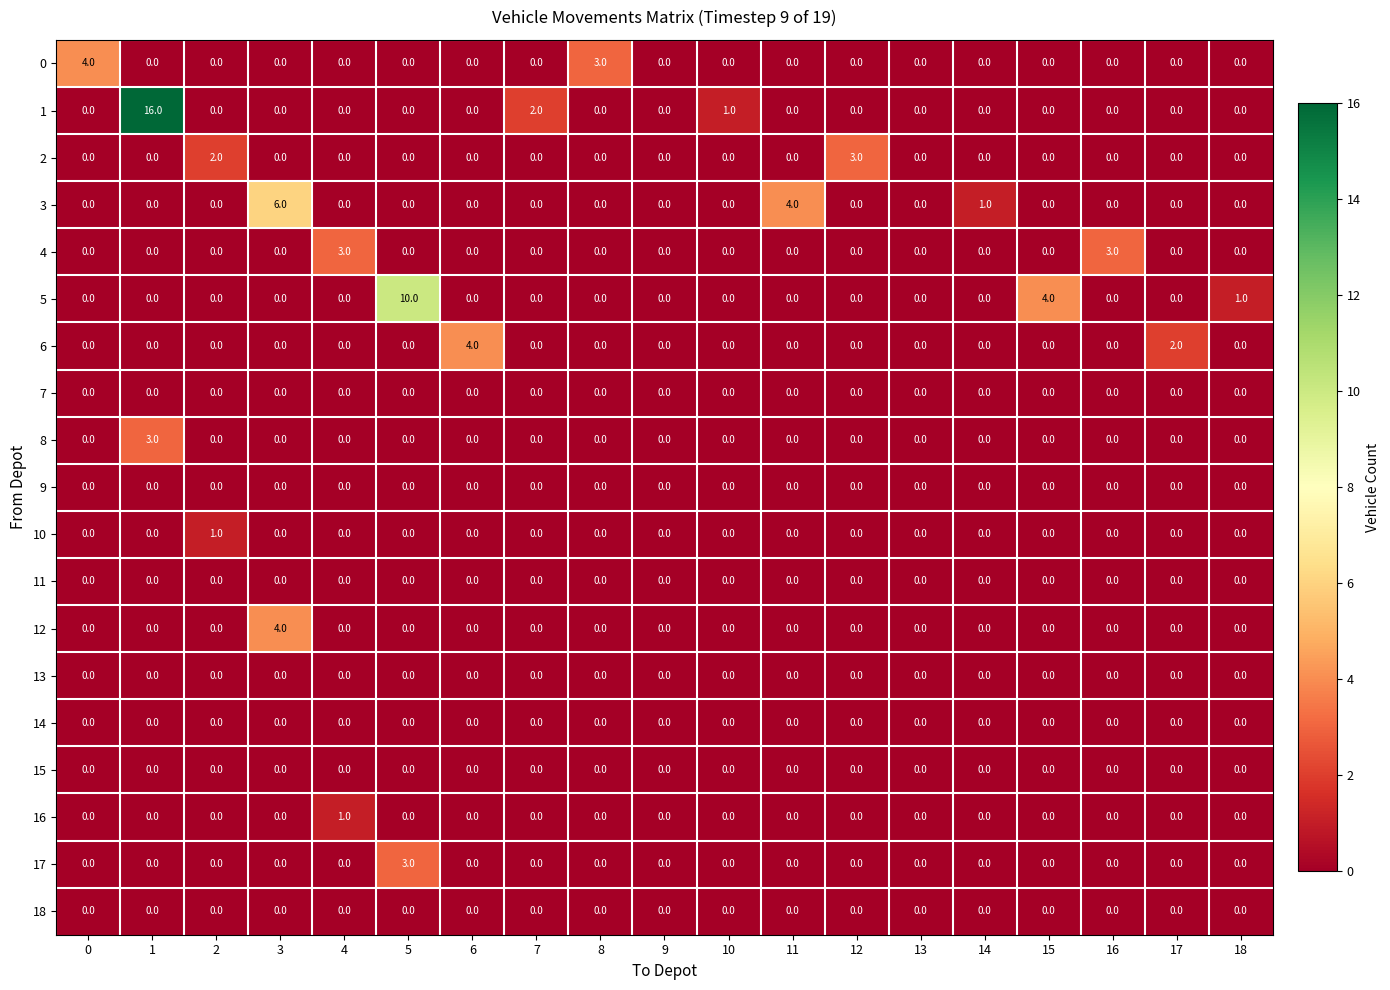

True or false: 9 has a value of 0 at 11.

True